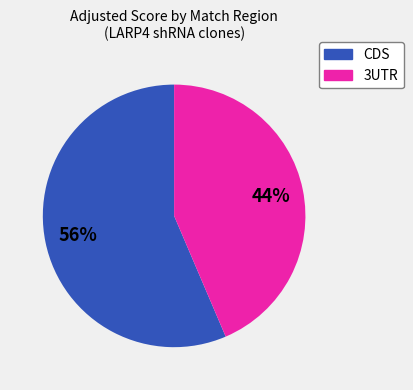

To the nearest percent, what percentage of the pie is CDS?

56%